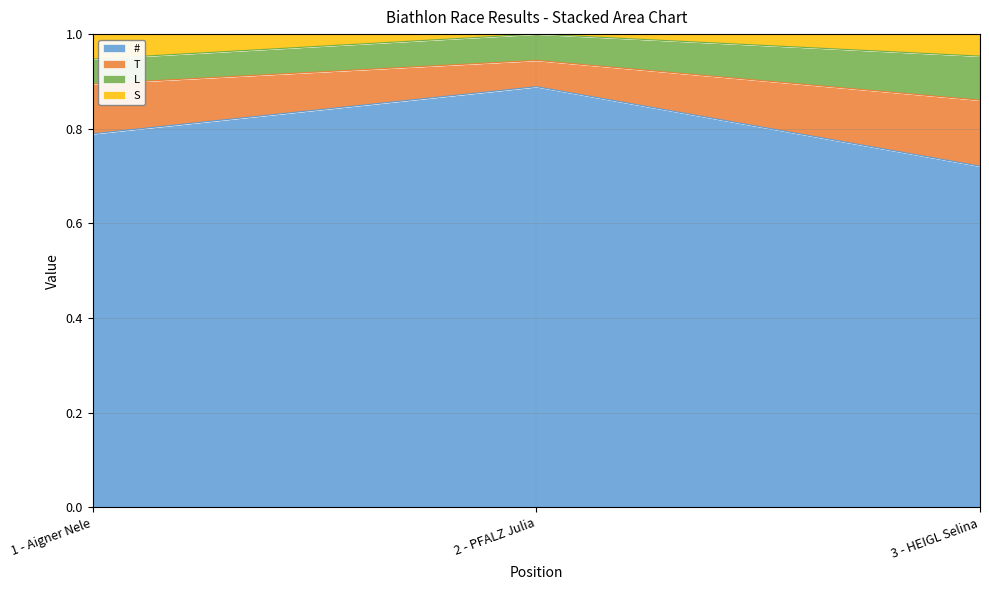

Which category has the highest value in the # series?

2 - PFALZ Julia